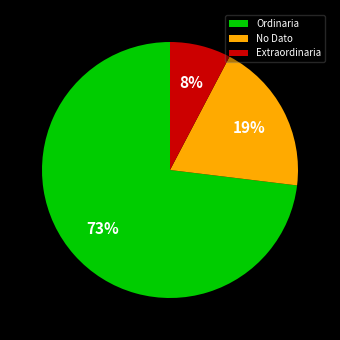

Which category has the biggest portion of the pie?

Ordinaria